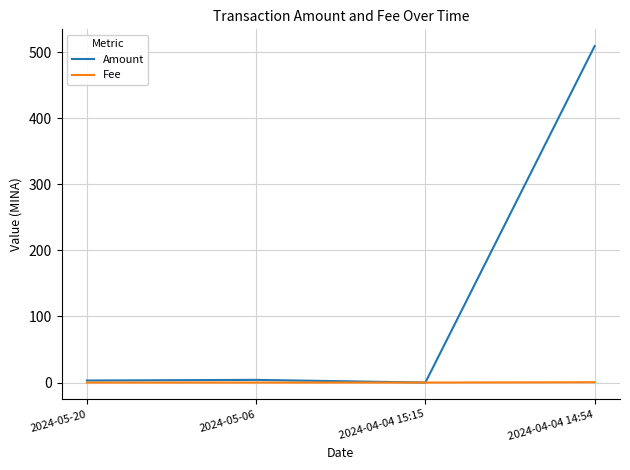

At which category is the sum across all series the highest?

2024-04-04 14:54